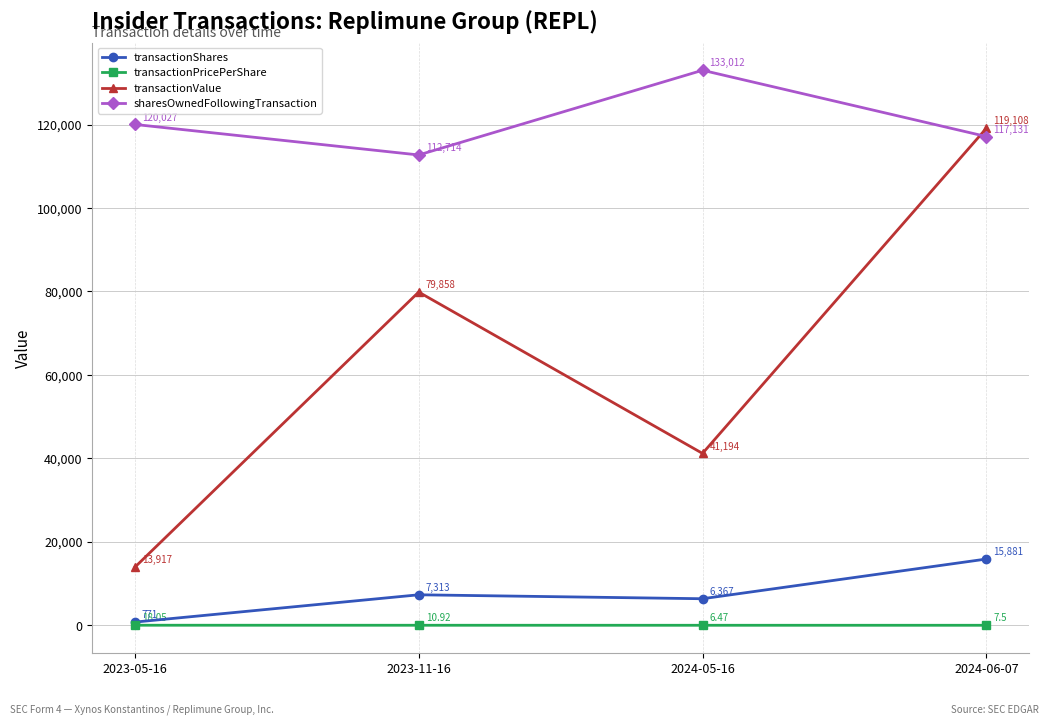

List the labels in order of transactionPricePerShare value, largest first.

2023-05-16, 2023-11-16, 2024-06-07, 2024-05-16